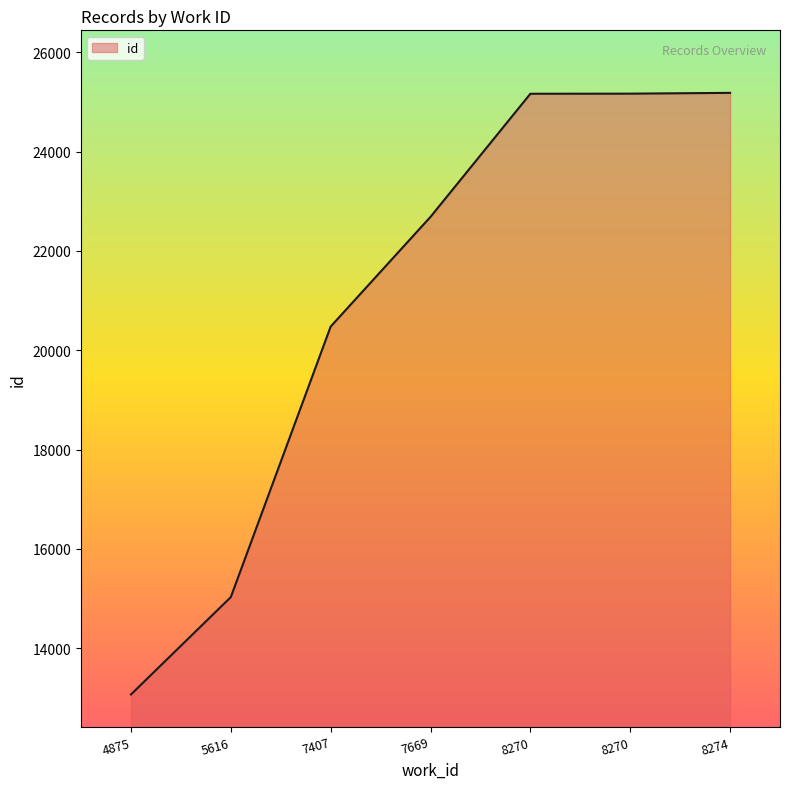

Is this an area chart (filled region under the line)?

Yes